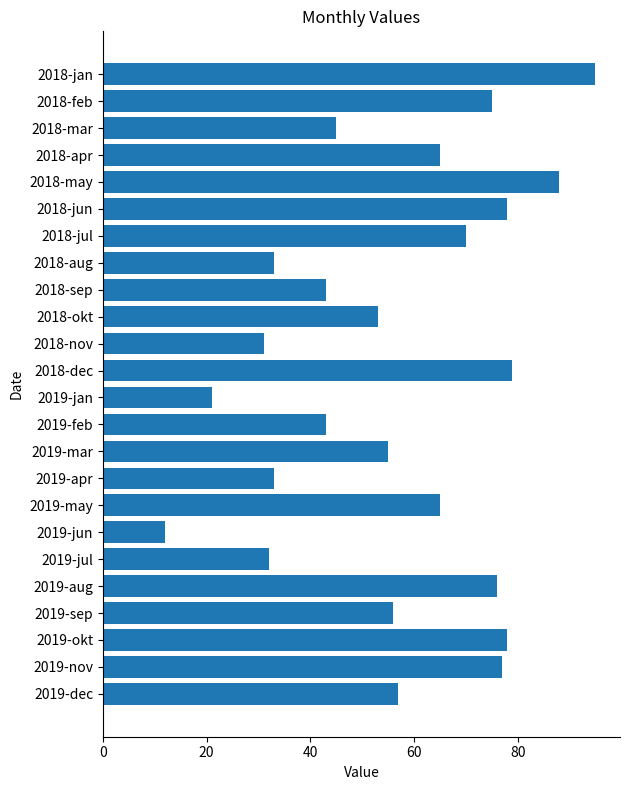

Which category has the lowest value across all series?

2019-jun